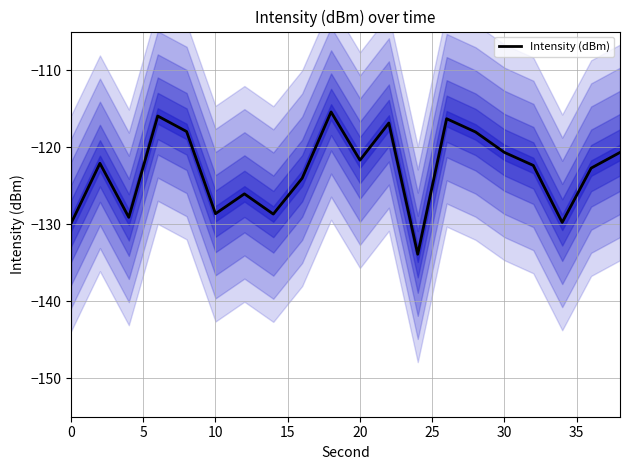

What is the lowest value of the Intensity (dBm) series?

-133.9